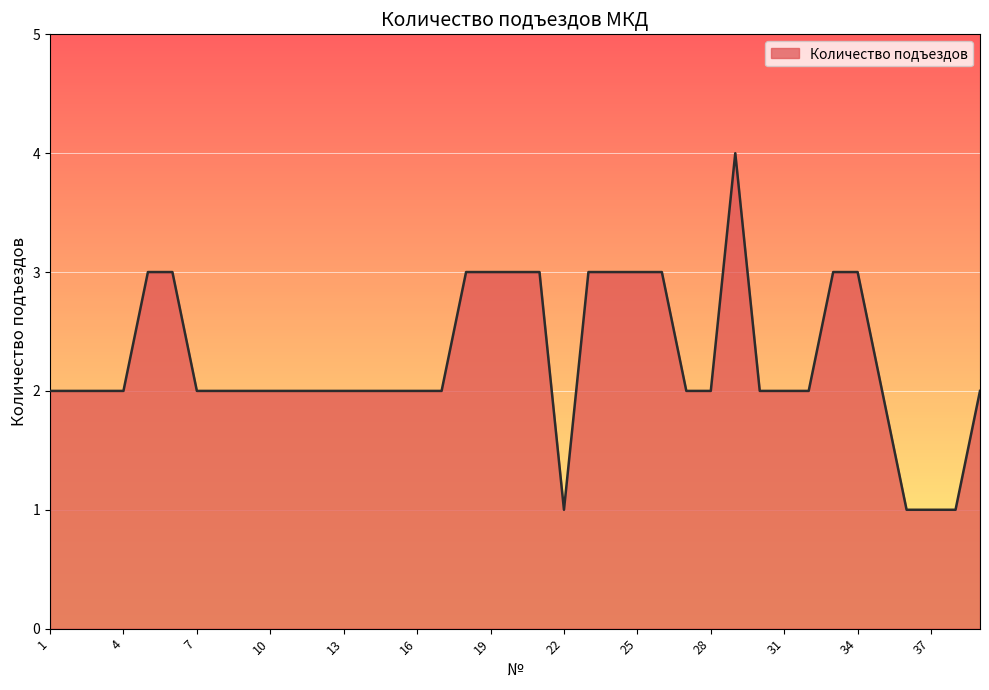

What is the difference between the maximum and minimum values?

3